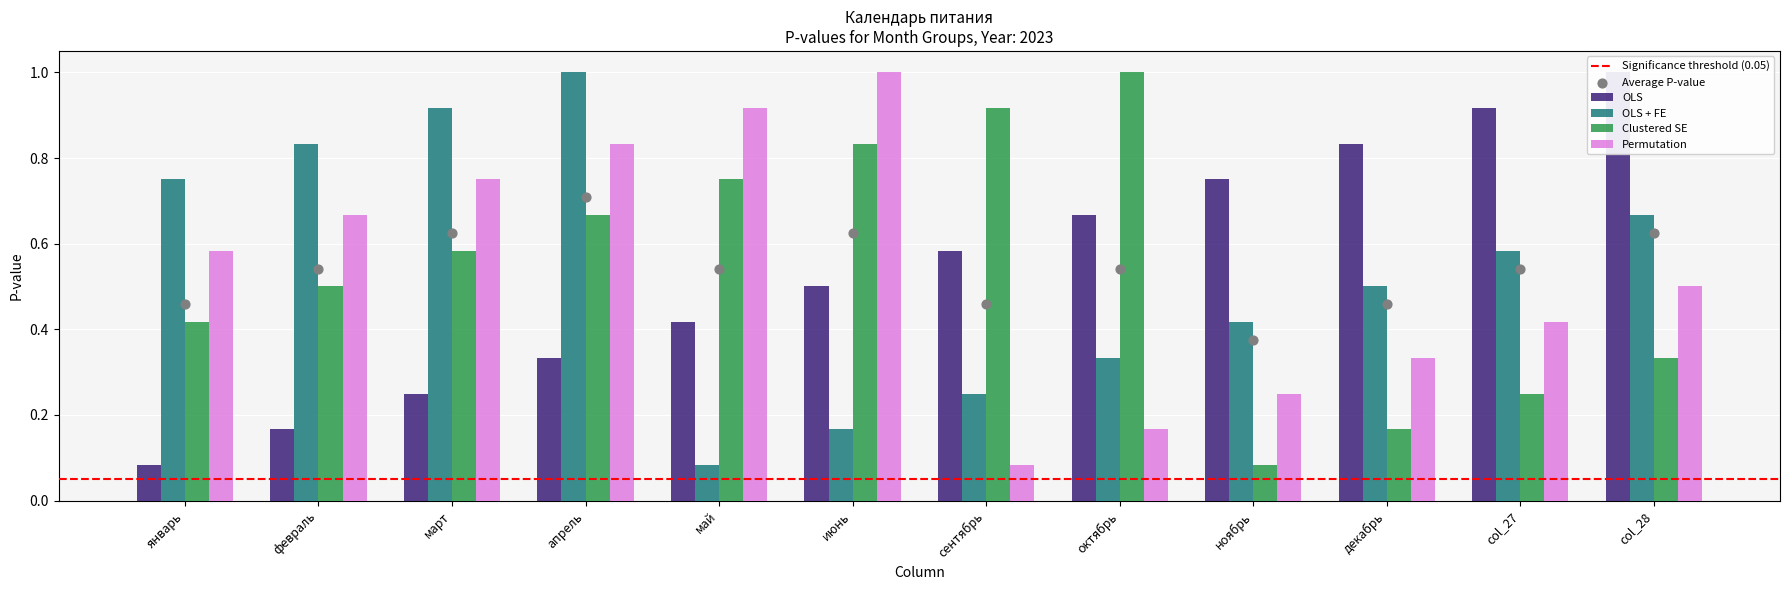

What is the total value across all series at декабрь?

1.8